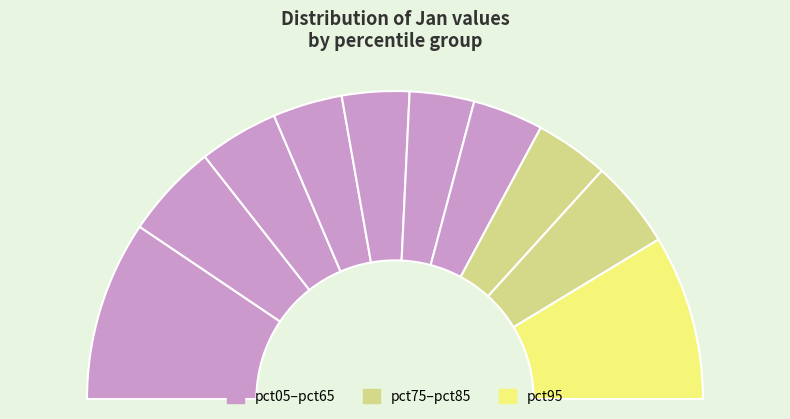

What percentage is the pct55 slice, to the nearest percent?

7%